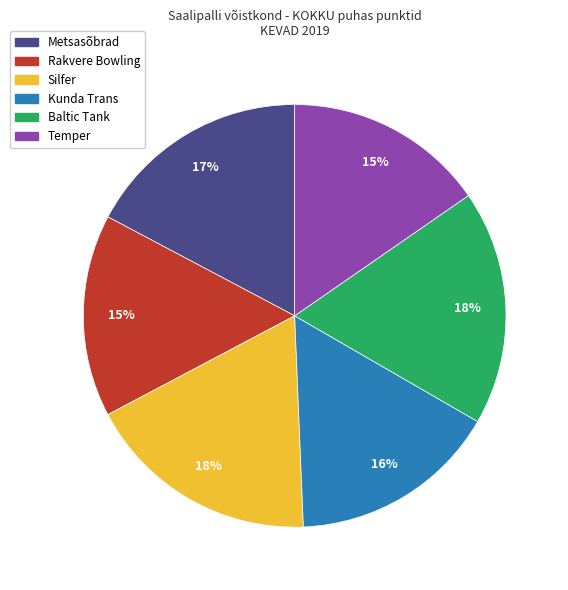

Do Rakvere Bowling and Metsasõbrad together represent more than half of the pie?

No